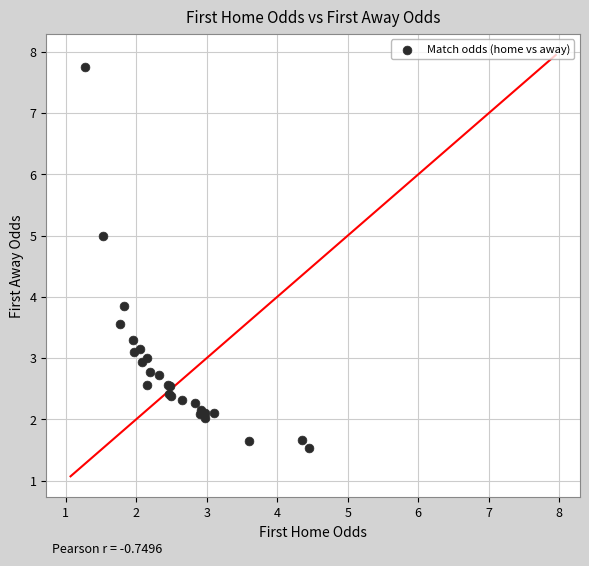

What Y value in the scatter plot is closest to 4?

3.9